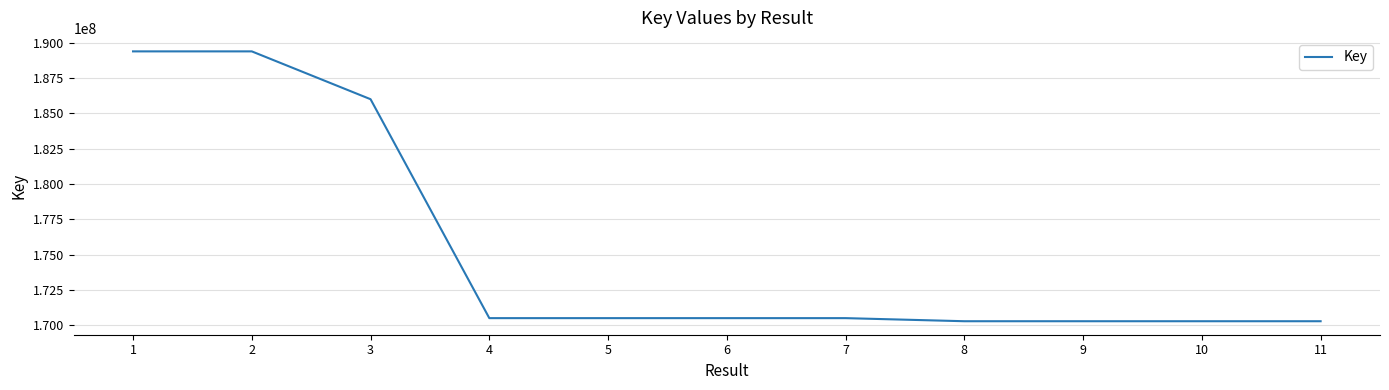

Which has a higher value, 3 or 2?

2